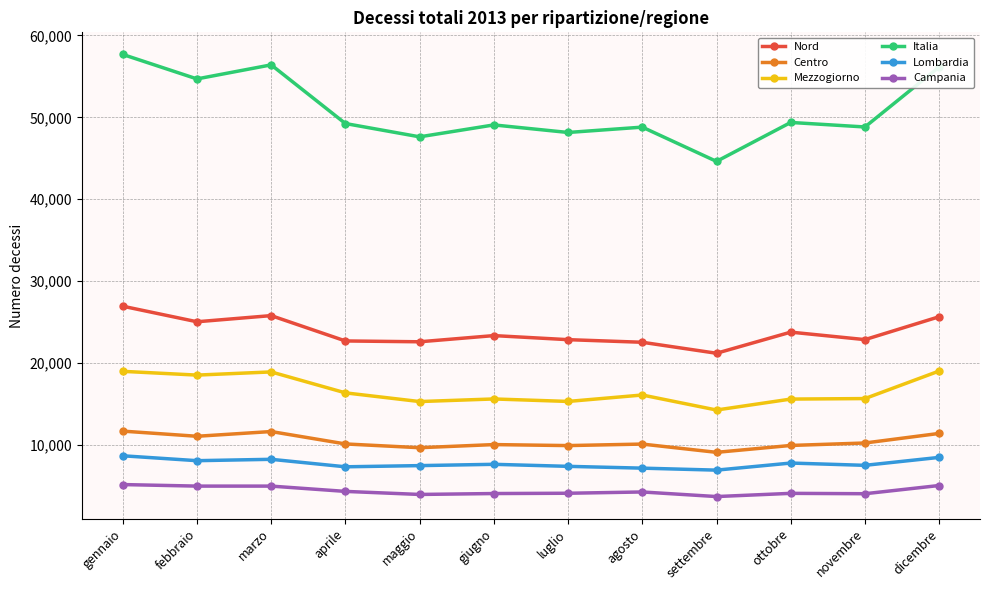

What position from the left is maggio?

5